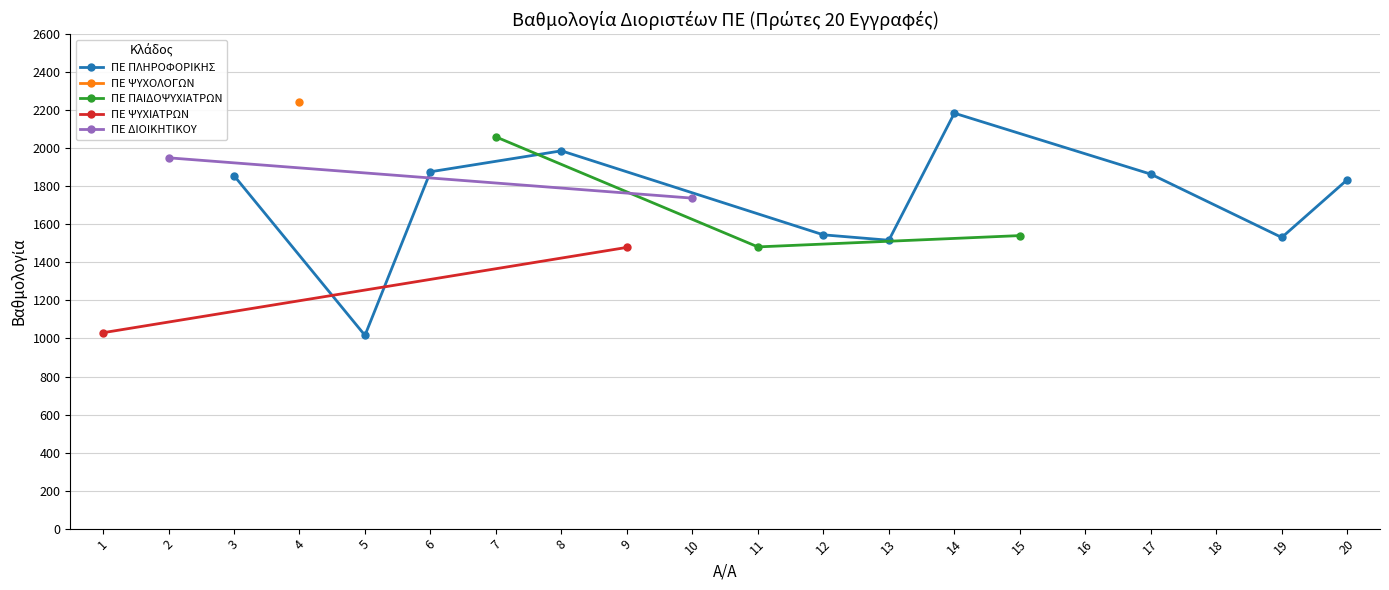

Which has a higher value, 8 or 10?

8